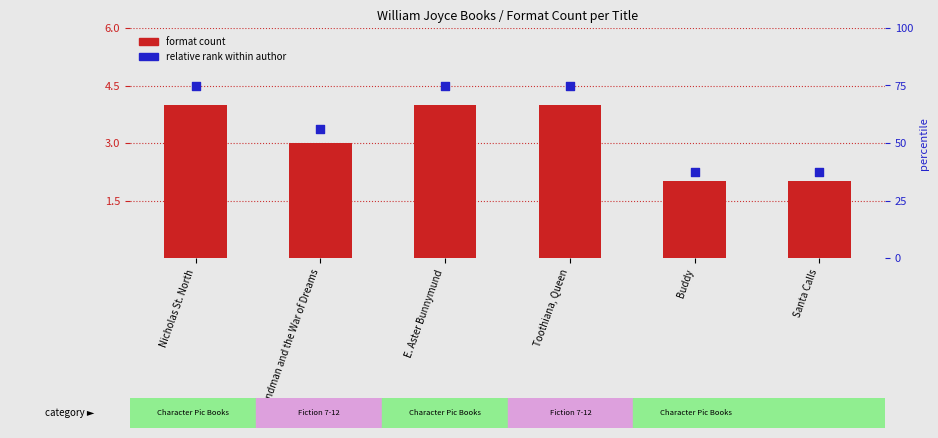

Which series reaches the maximum Y coordinate?

relative rank